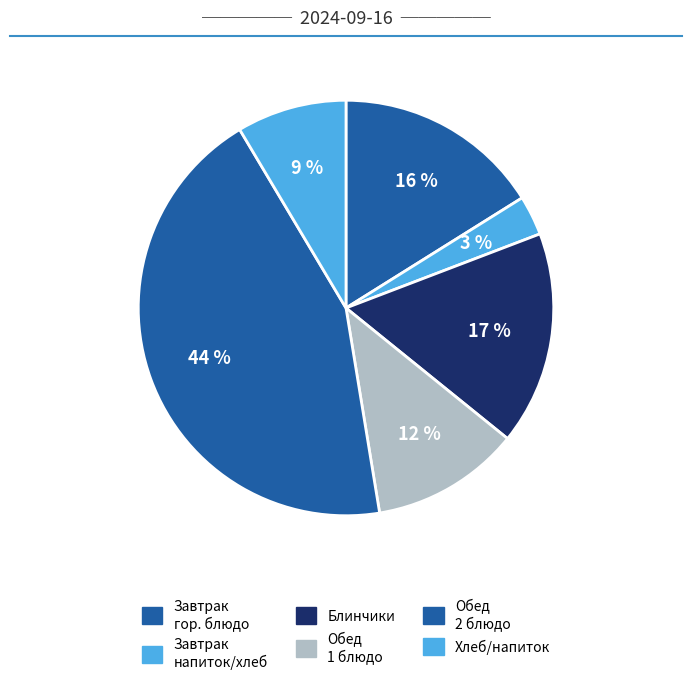

How many segments does this pie chart have?

6